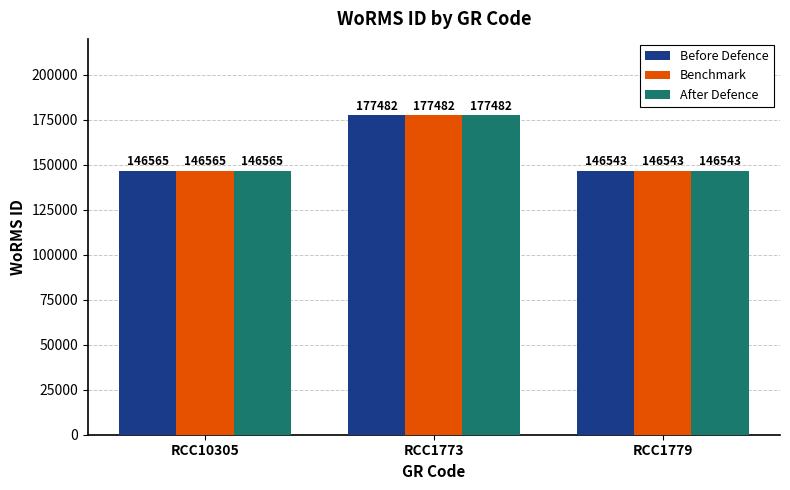

List the labels in order of Benchmark value, largest first.

RCC1773, RCC10305, RCC1779